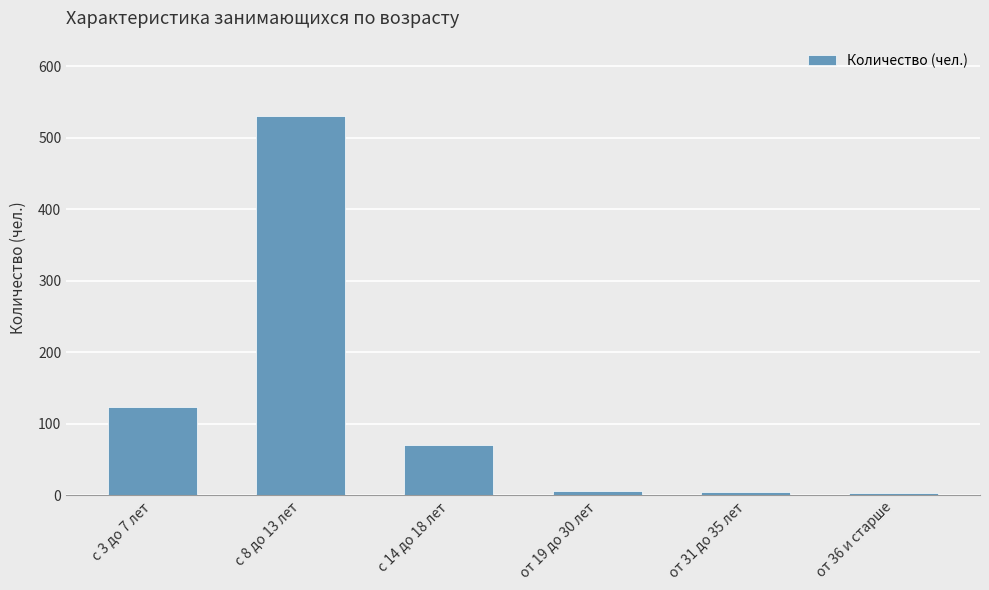

What is the change in value from с 3 до 7 лет to от 36 и старше?

-120